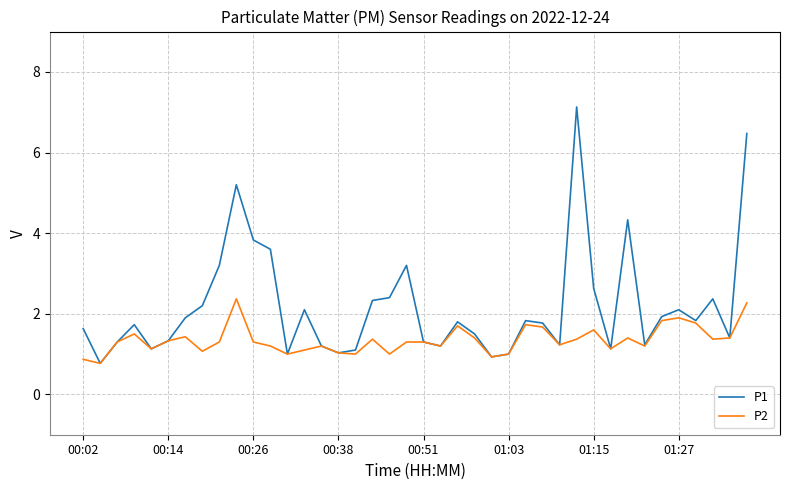

What is the maximum value shown in the chart?

7.1